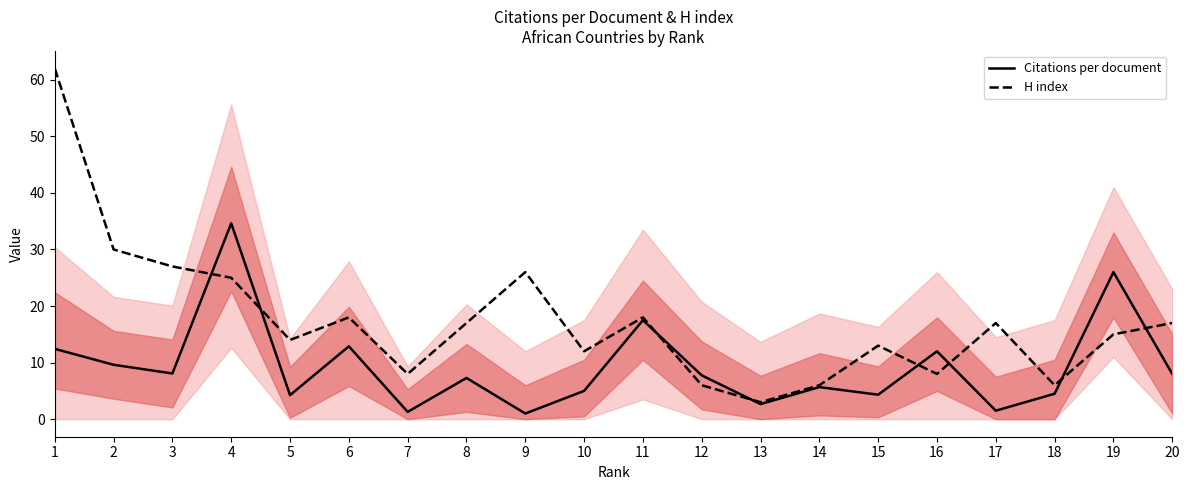

At which category is the sum across all series the highest?

1